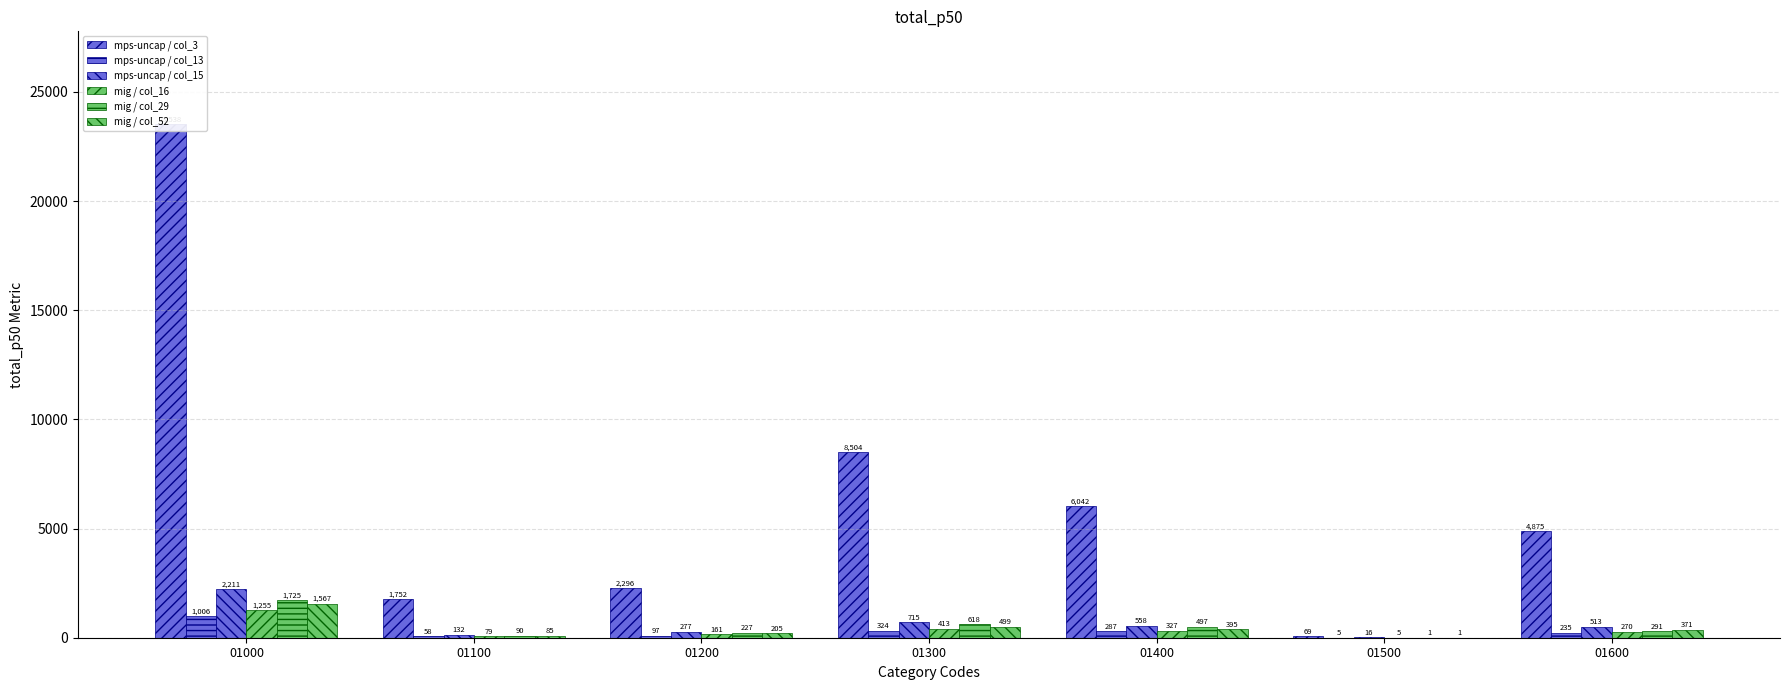

True or false: mig / col_29 has a value of 618 at 01300.

True